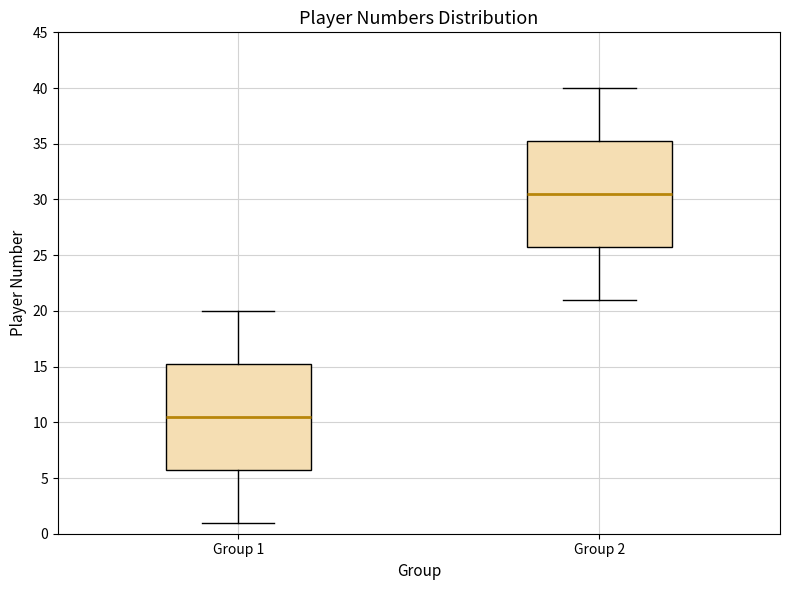

Reading left to right, transcribe this box plot: for each box, give where its median line is, the range the box spans, and where its two whiskers end, as read against the y-axis. The values are not printed on the chart, so give them approximately, as read against the axis.

Group 1: median 10.5, box 6.0 to 15.5, whiskers 1.0 to 20.0
Group 2: median 30.5, box 26.0 to 35.5, whiskers 21.0 to 40.0